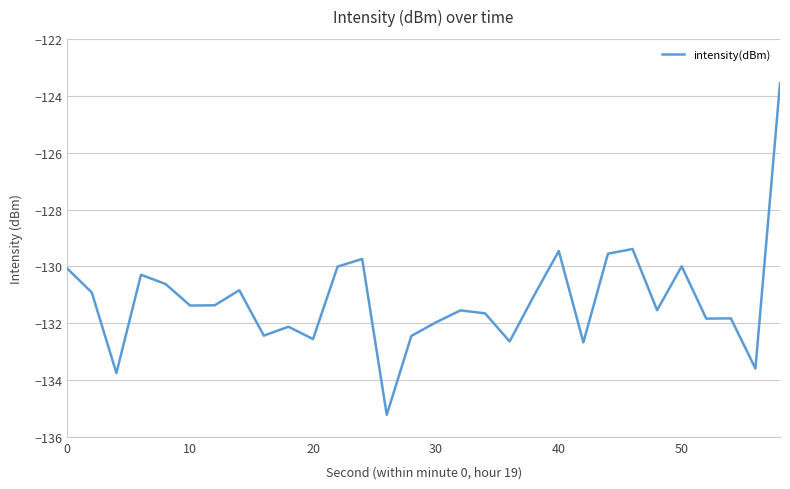

What is the difference between the maximum and minimum values?

11.7